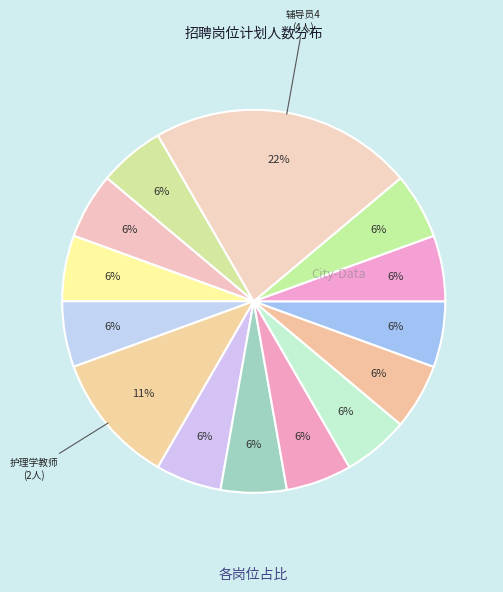

How many segments does this pie chart have?

14